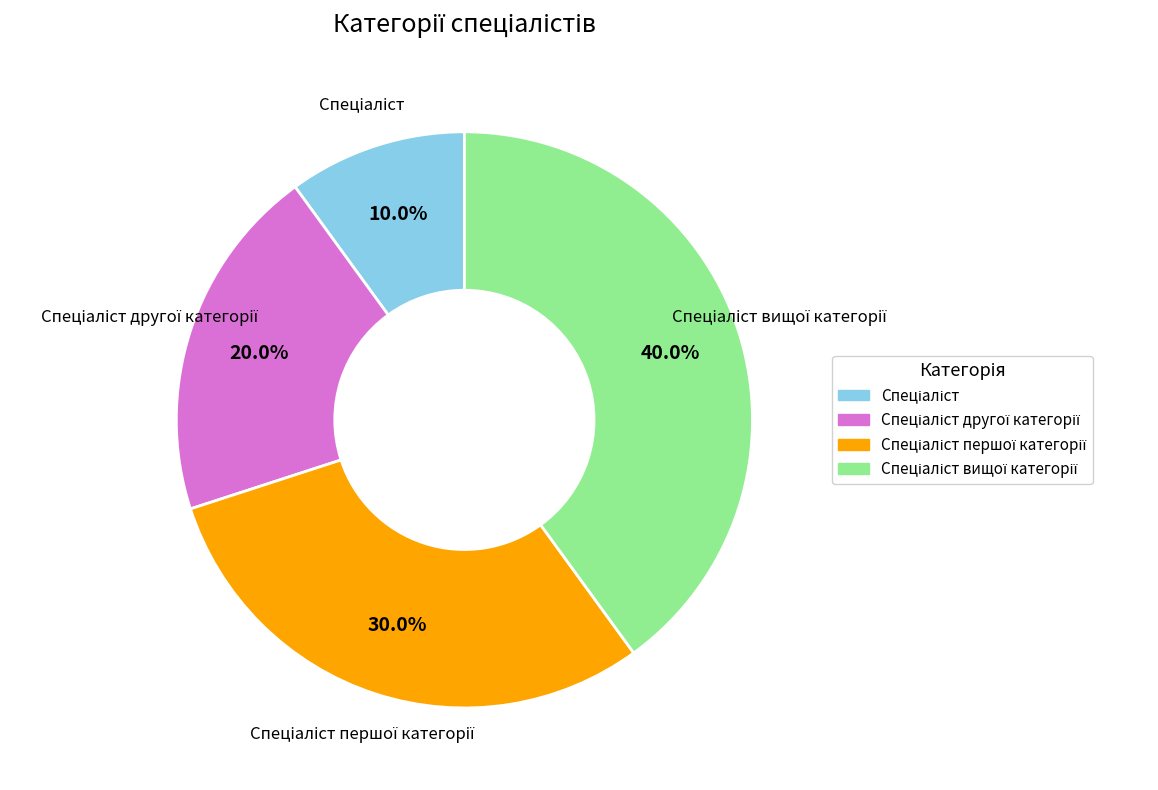

Is there a majority slice in this chart?

No